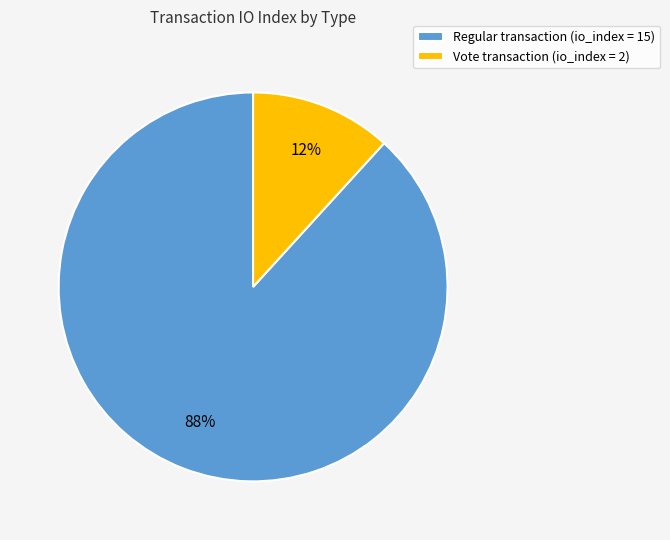

Between Vote transaction (io_index = 2) and Regular transaction (io_index = 15), which is larger?

Regular transaction (io_index = 15)